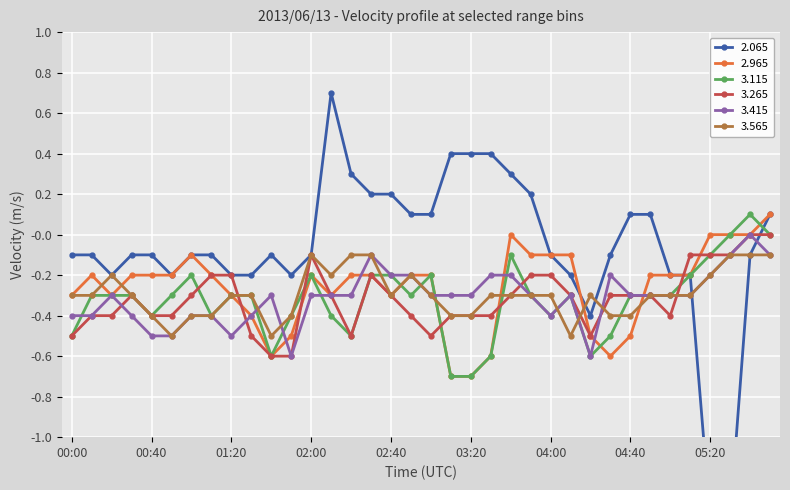

What is the label of the 29th point from the right?

01:10